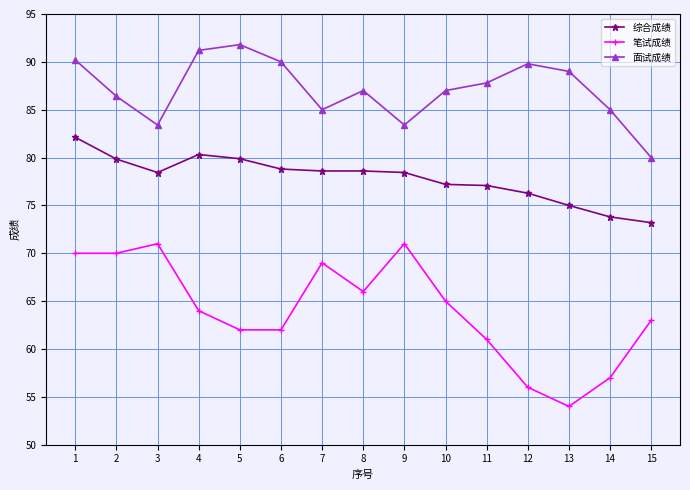

At which category is the sum across all series the highest?

1